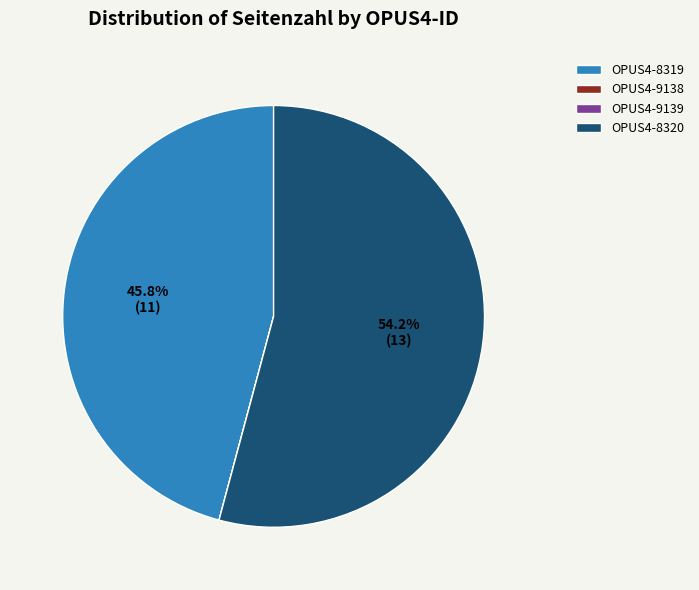

Approximately how many times larger is the value at OPUS4-8319 compared to OPUS4-8320?

0.8